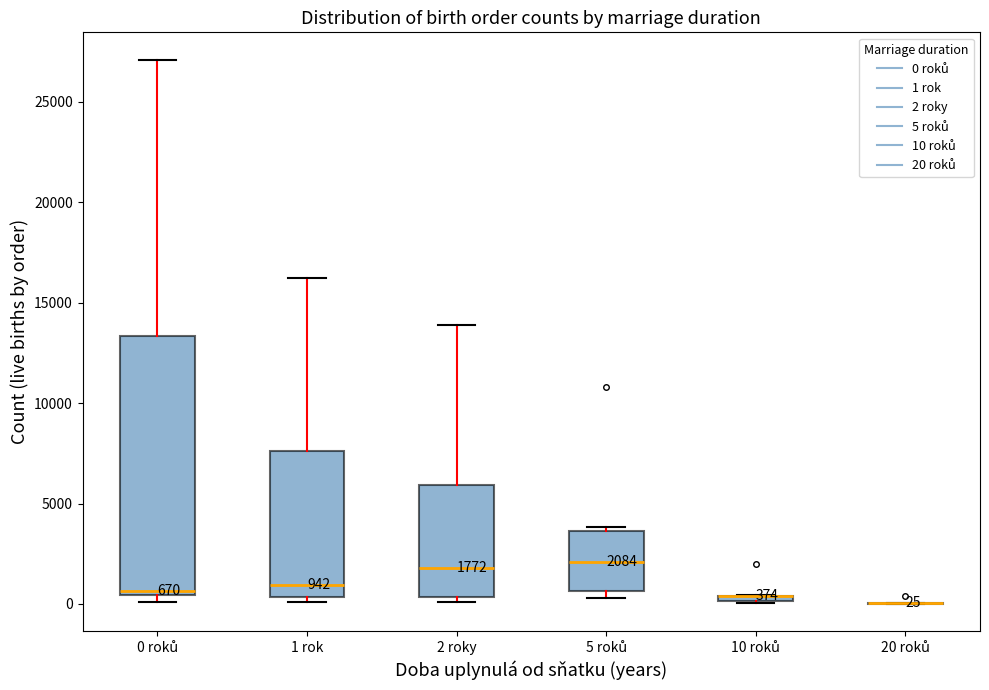

Which box is the tallest, from its lower edge to its upper edge?

0 roků